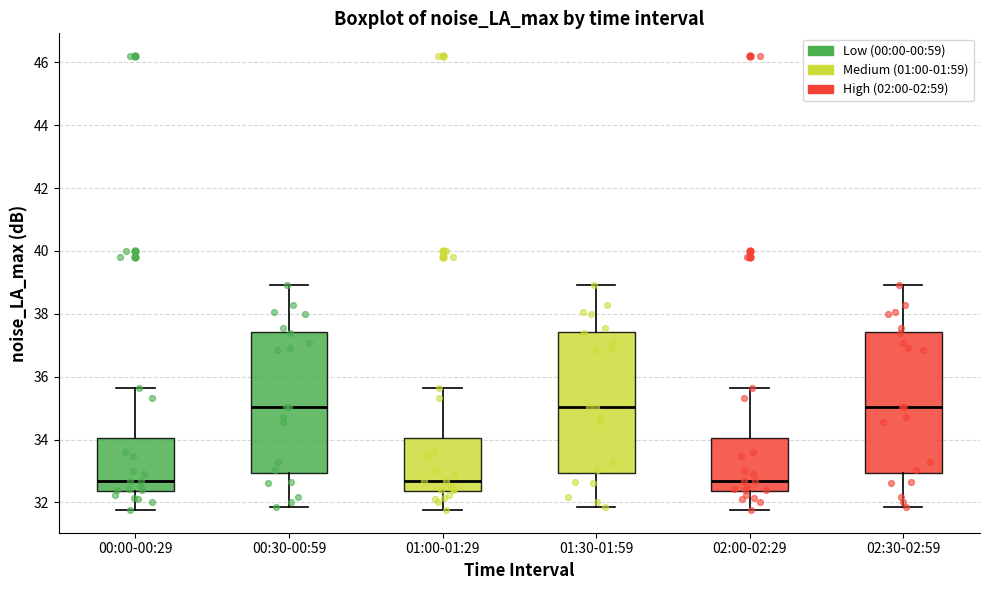

Reading left to right, transcribe this box plot: for each box, give where its median line is, the range the box spans, and where its two whiskers end, as read against the y-axis. The values are not printed on the chart, so give them approximately, as read against the axis.

00:00-00:29: median 32.6, box 32.4 to 34.0, whiskers 31.8 to 35.6
00:30-00:59: median 35.0, box 33.0 to 37.4, whiskers 31.8 to 39.0
01:00-01:29: median 32.6, box 32.4 to 34.0, whiskers 31.8 to 35.6
01:30-01:59: median 35.0, box 33.0 to 37.4, whiskers 31.8 to 39.0
02:00-02:29: median 32.6, box 32.4 to 34.0, whiskers 31.8 to 35.6
02:30-02:59: median 35.0, box 33.0 to 37.4, whiskers 31.8 to 39.0